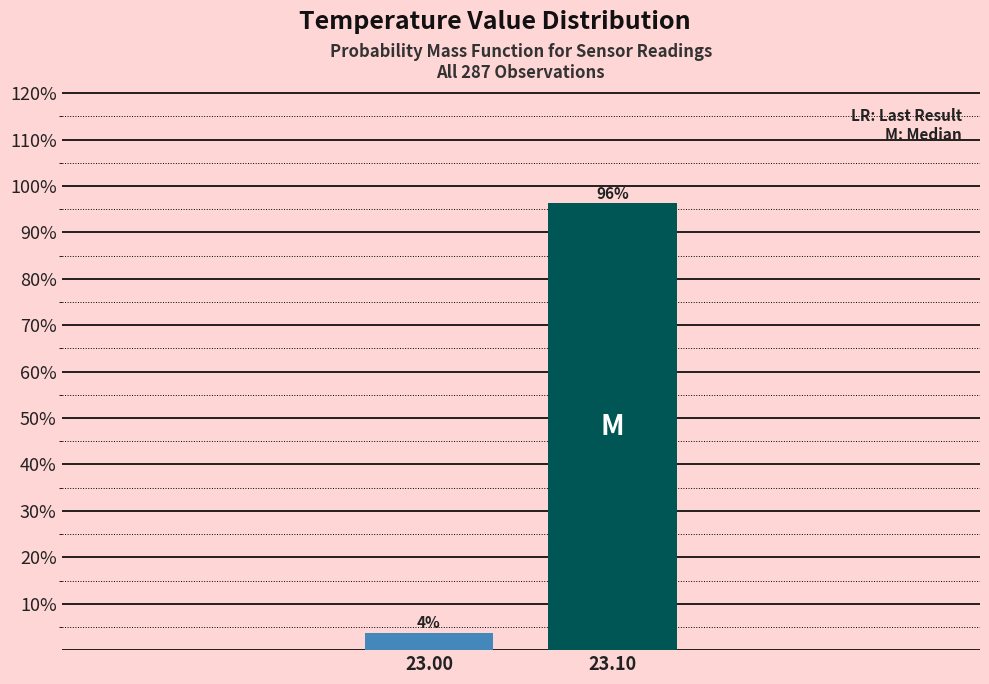

At which category does the chart reach its minimum across all series?

23.00